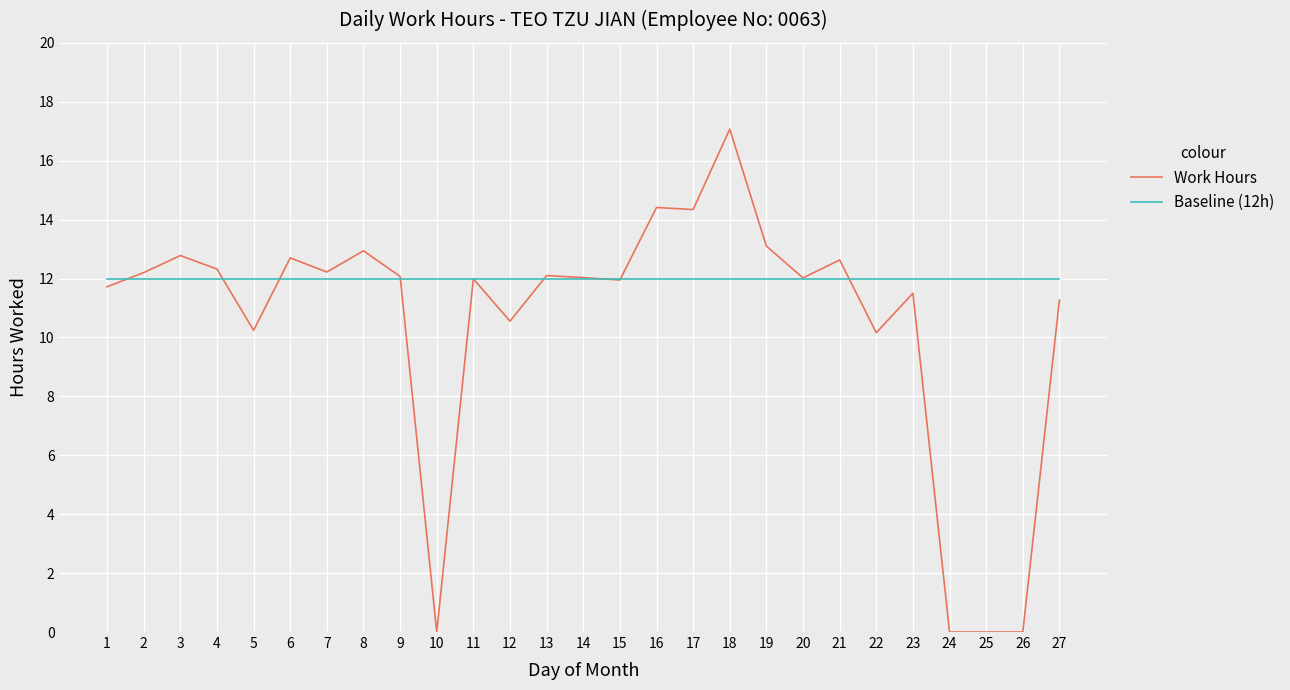

What is the total value across all series at 17?

26.3